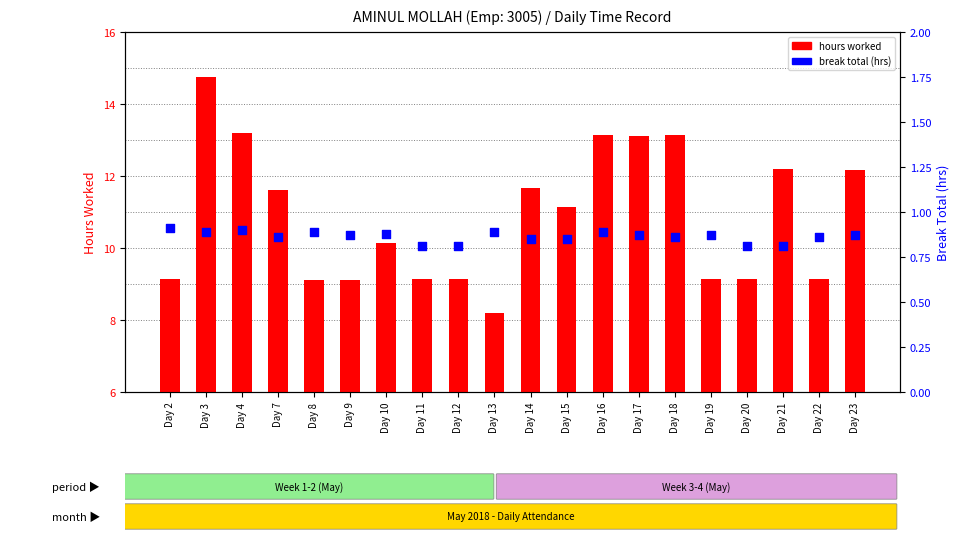

At how many categories does at least one series exceed 8?

20